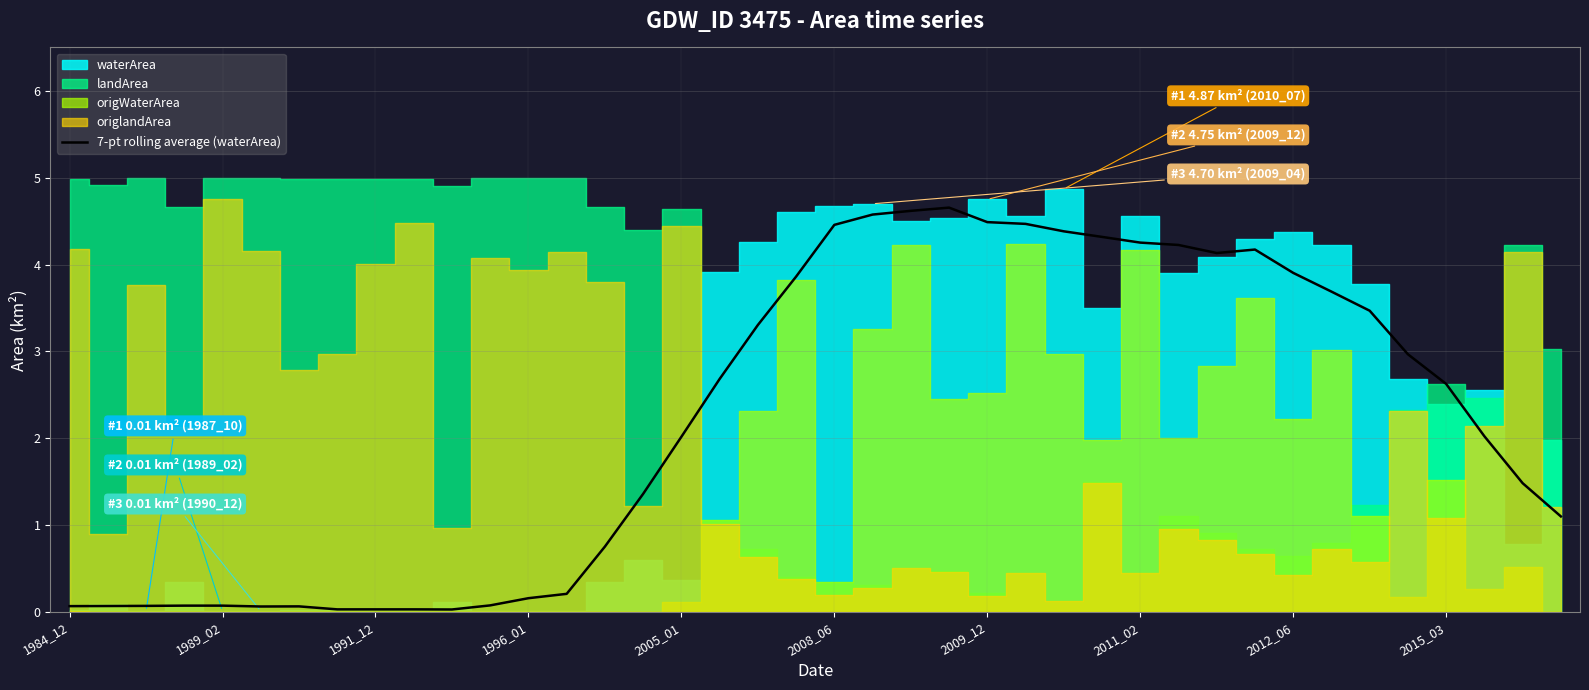

Count the number of values greater than 2.

22